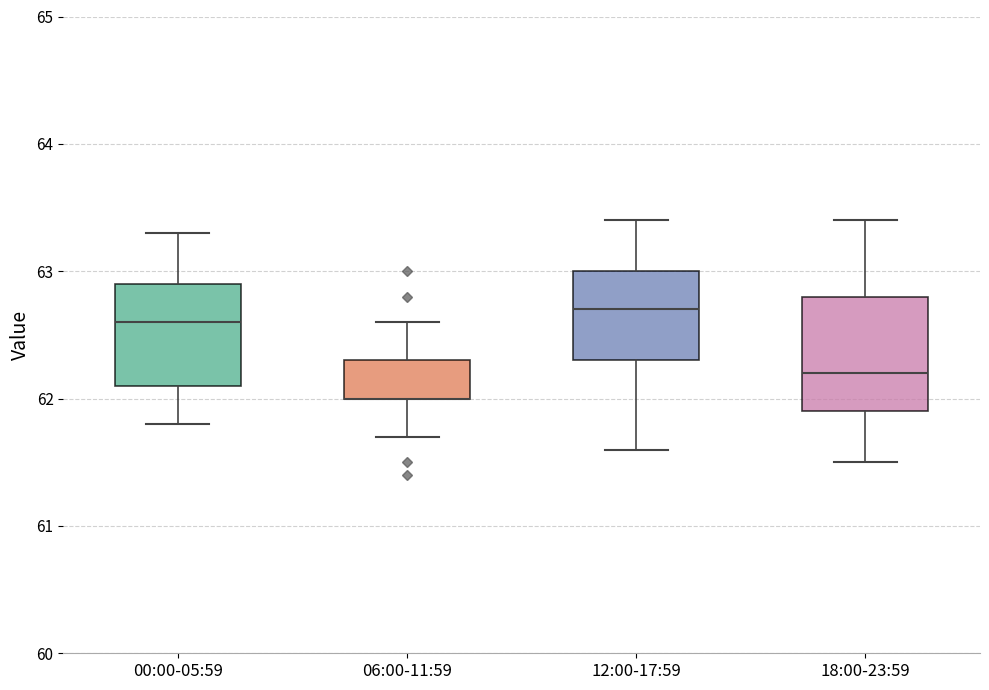

Reading left to right, transcribe this box plot: for each box, give where its median line is, the range the box spans, and where its two whiskers end, as read against the y-axis. The values are not printed on the chart, so give them approximately, as read against the axis.

00:00-05:59: median 62.6, box 62.1 to 62.9, whiskers 61.8 to 63.3
06:00-11:59: median 62.0 (drawn on the box's lower edge), box 62.0 to 62.3, whiskers 61.7 to 62.6
12:00-17:59: median 62.7, box 62.3 to 63.0, whiskers 61.6 to 63.4
18:00-23:59: median 62.2, box 61.9 to 62.8, whiskers 61.5 to 63.4